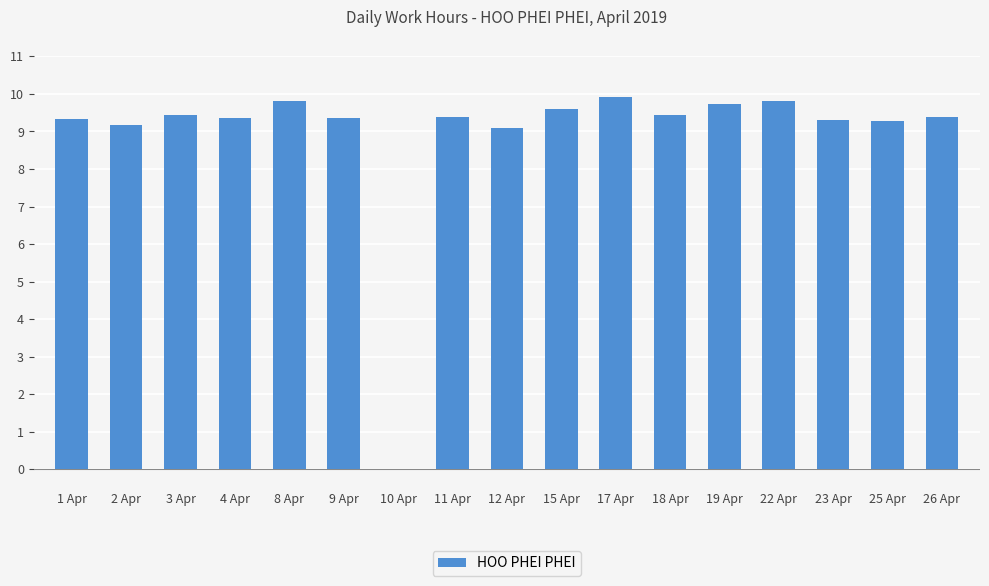

Where is the data nearest to the value 4?

10 Apr